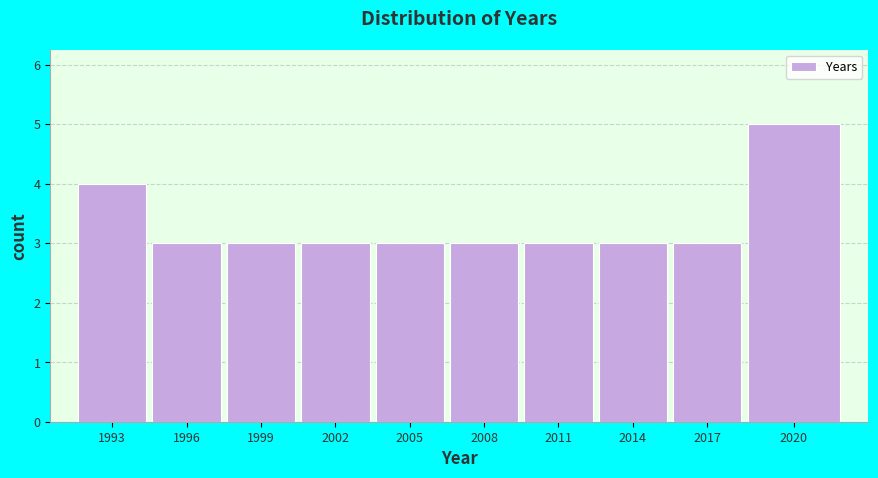

Reading left to right, transcribe all the data shown in this chart.

4	3	3	3	3	3	3	3	3	5